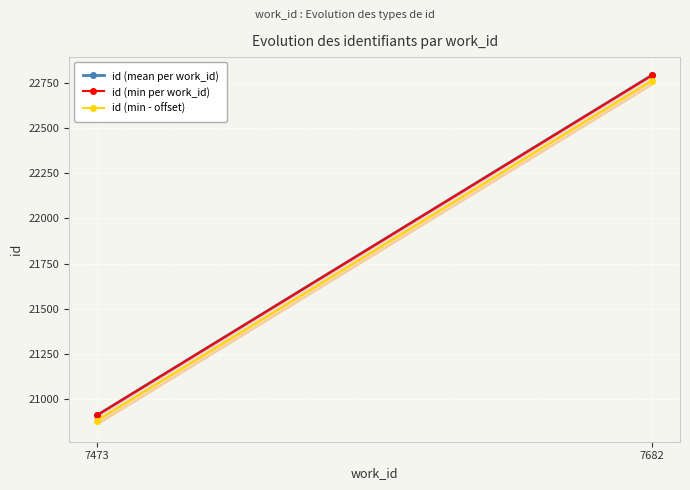

How many lines are shown in the chart?

3